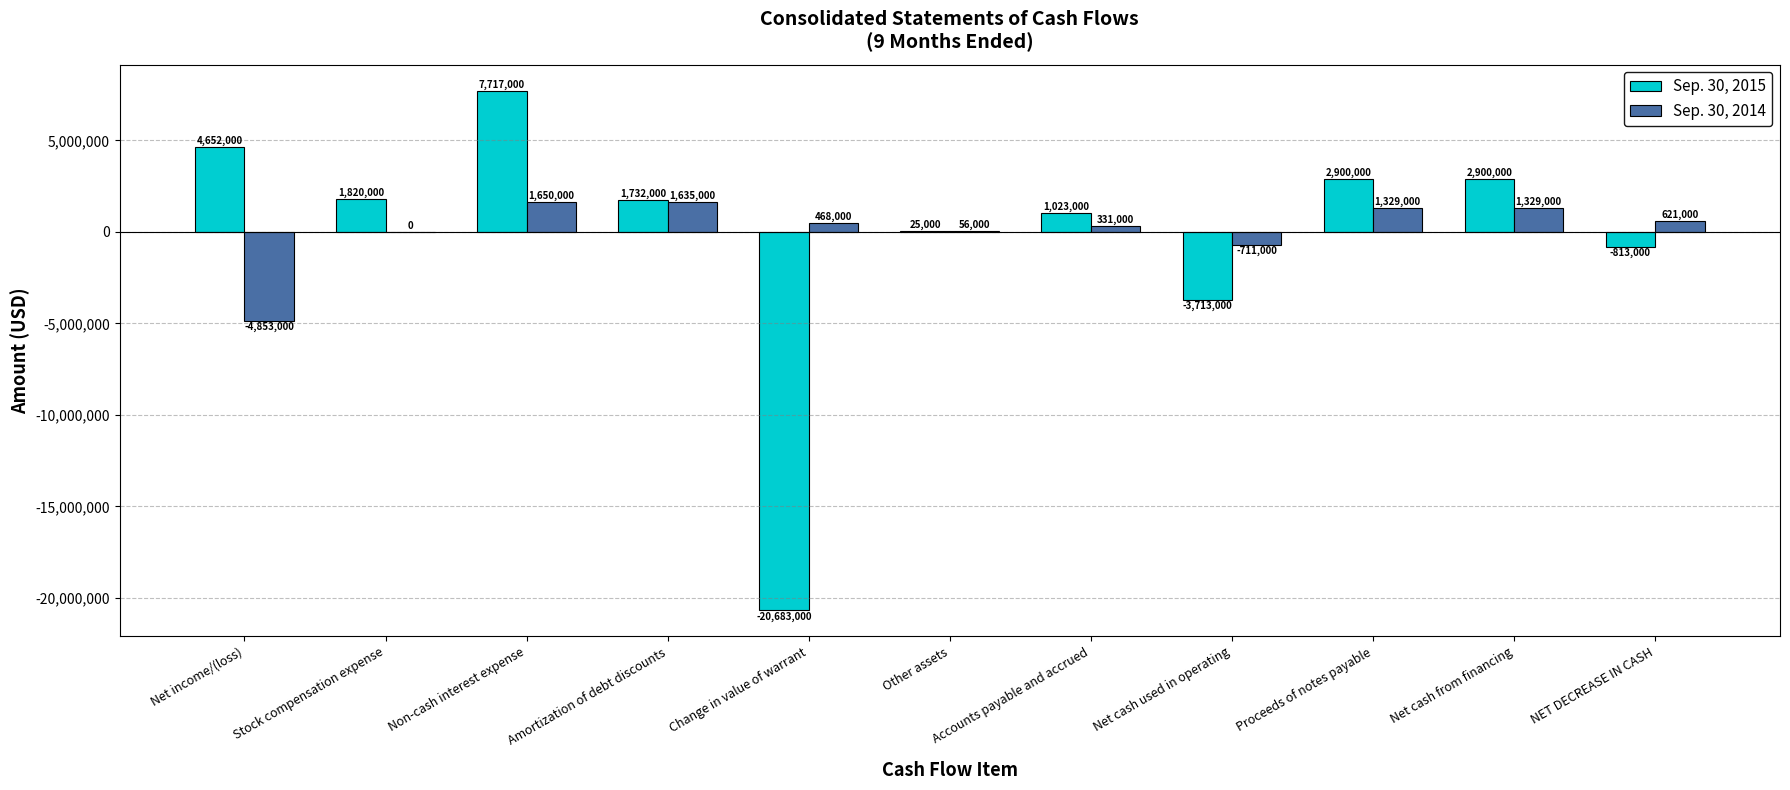

Which series has the widest spread of values?

Sep. 30, 2015